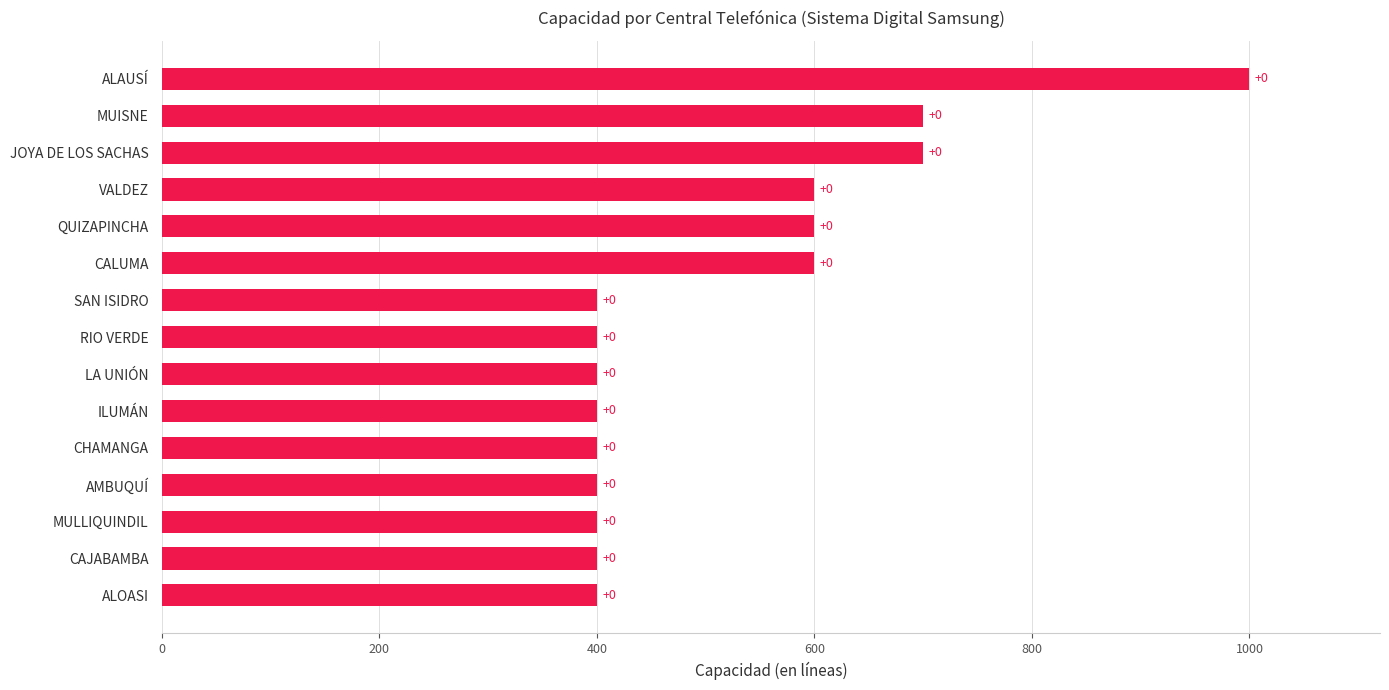

How many bars are there in total?

15